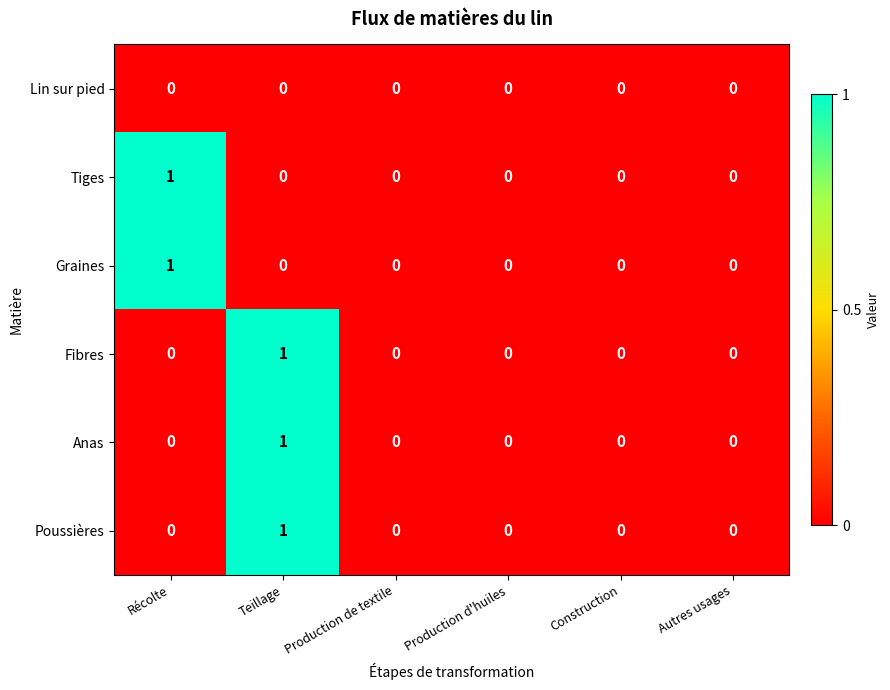

Is it true that Poussières equals 0 at Production de textile?

True